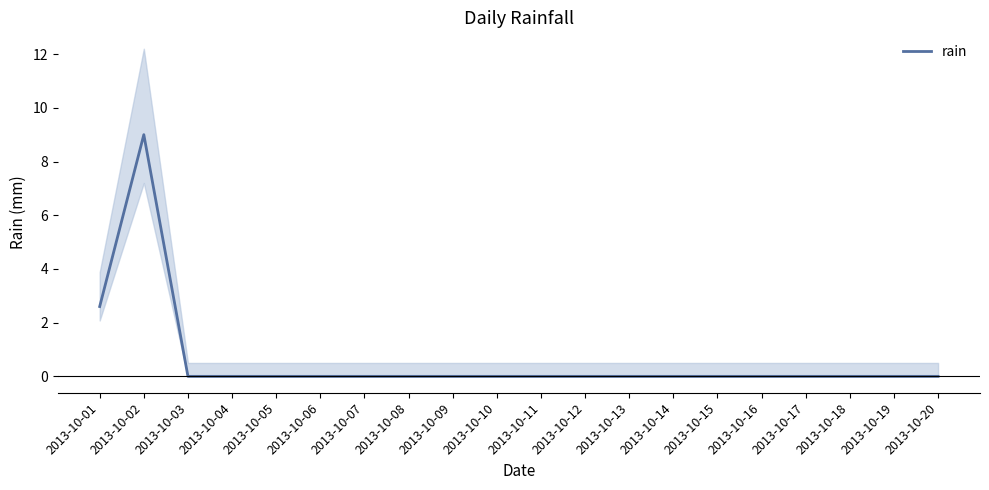

At which category does the chart reach its minimum across all series?

2013-10-03